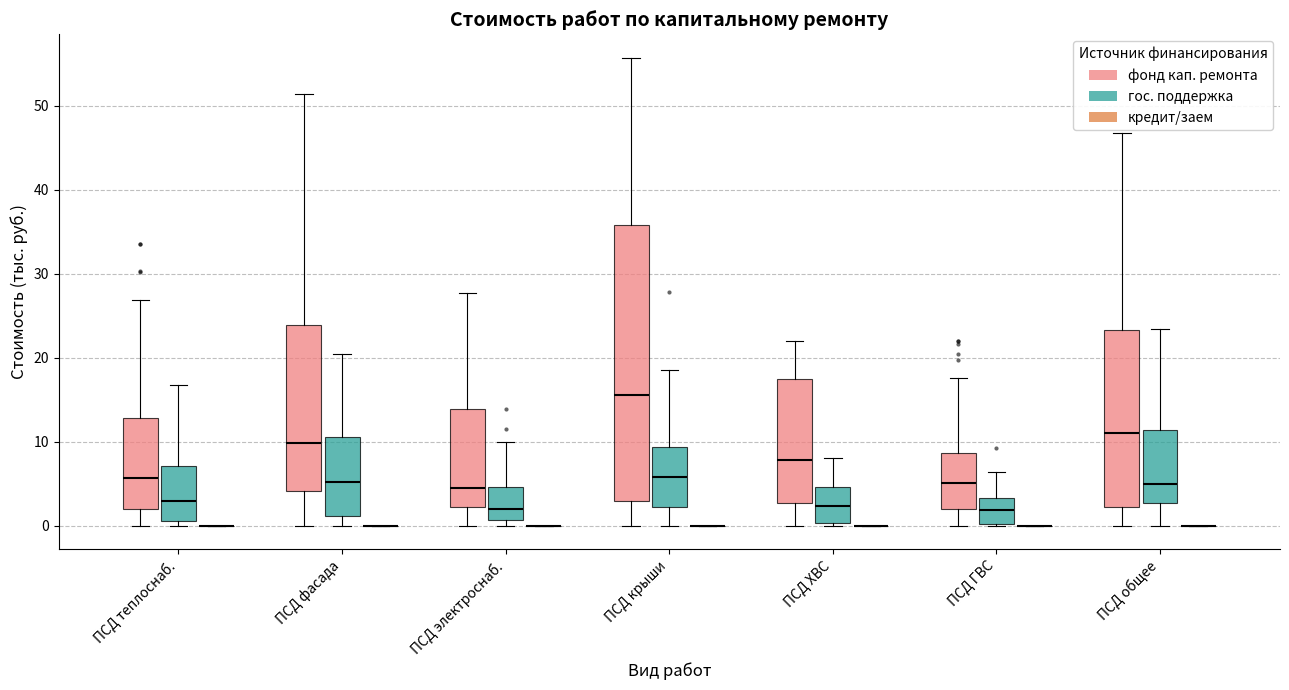

Which box is the tallest, from its lower edge to its upper edge?

ПСД крыши (фонд кап. ремонта)